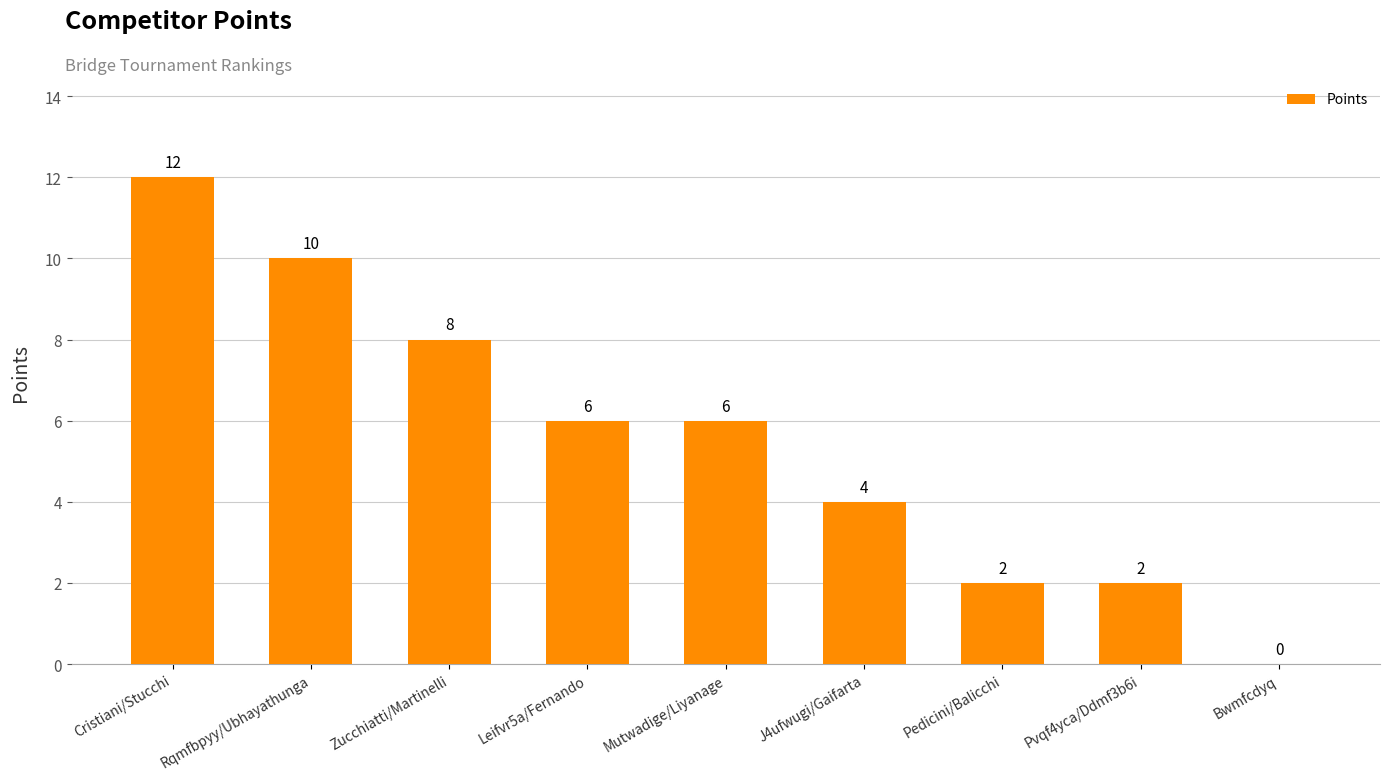

Between Mutwadige/Liyanage and J4ufwugi/Gaifarta, which is larger?

Mutwadige/Liyanage